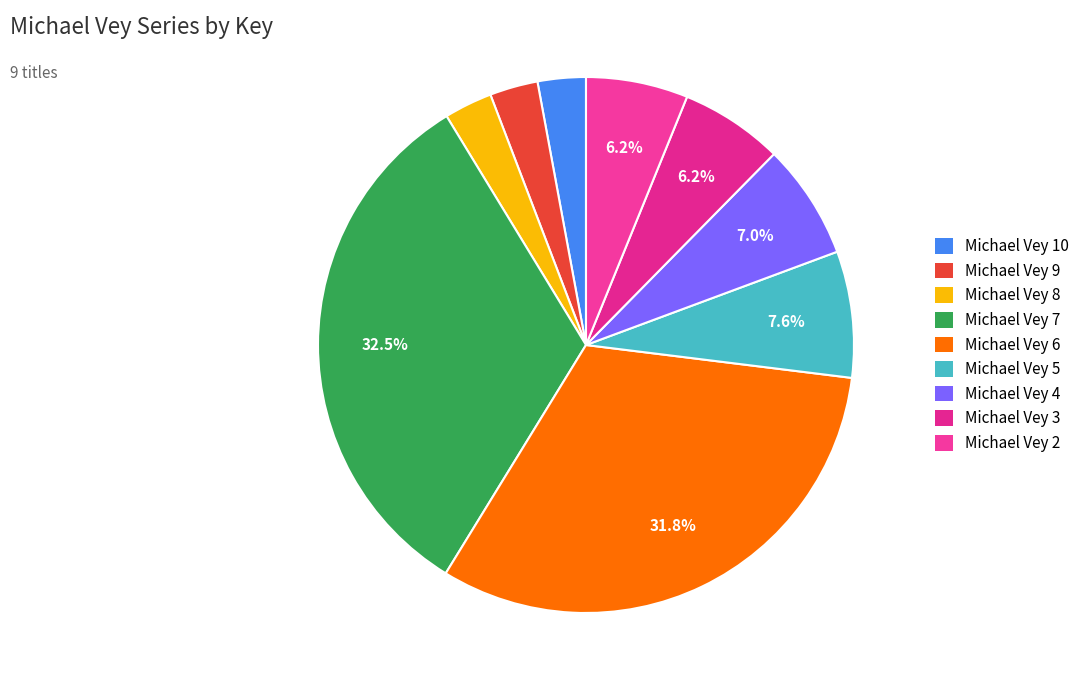

What is the change in value from Michael Vey 10 to Michael Vey 6?

+1899787519